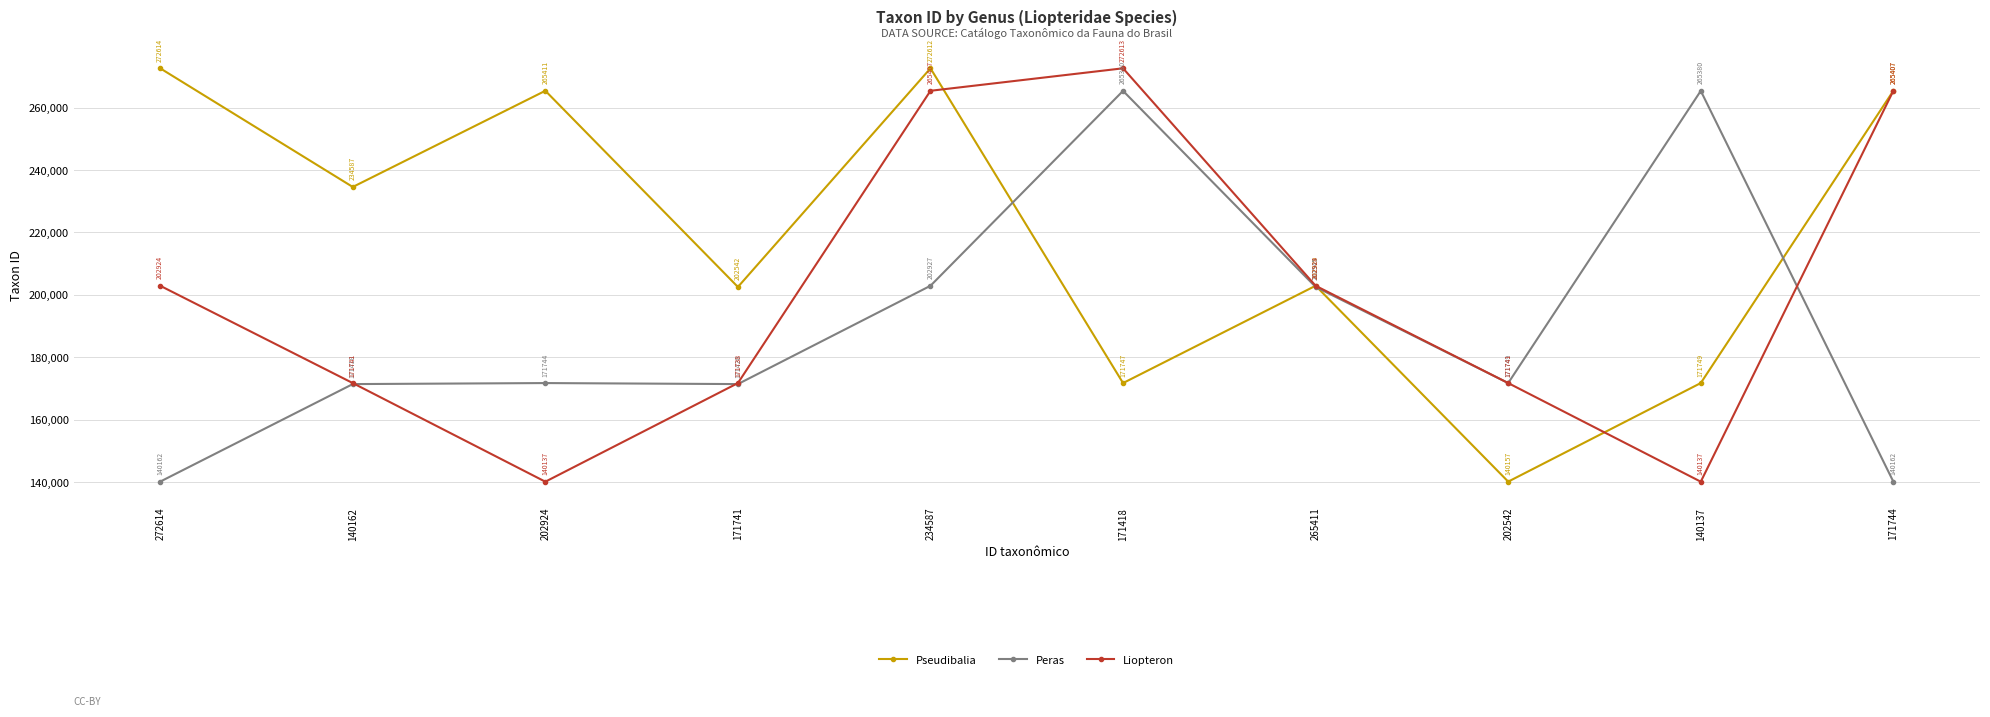

Reading left to right, transcribe all the data shown in this chart.

Pseudibalia: 272614	234587	265411	202542	272612	171747	202929	140157	171749	265407
Peras: 140162	171418	171744	171420	202927	265380	202545	171749	265380	140162
Liopteron: 202924	171741	140137	171738	265407	272613	202924	171741	140137	265407